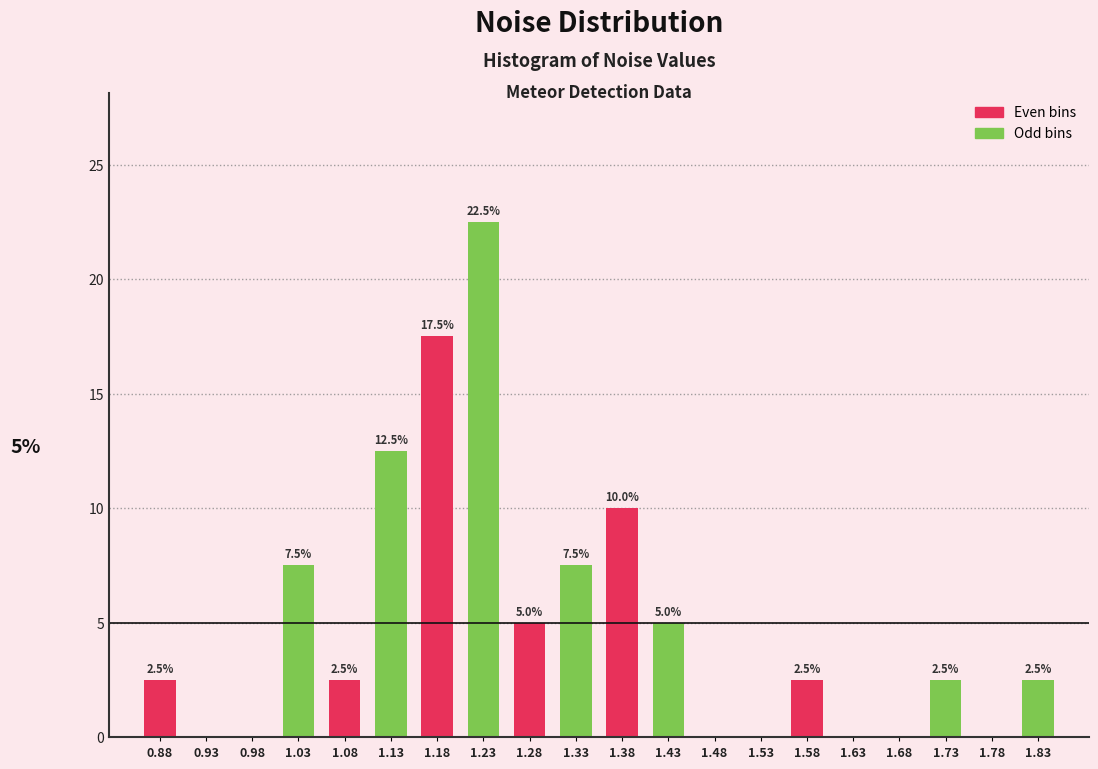

Which range on the x-axis has the tallest bar?

1.20 to 1.25